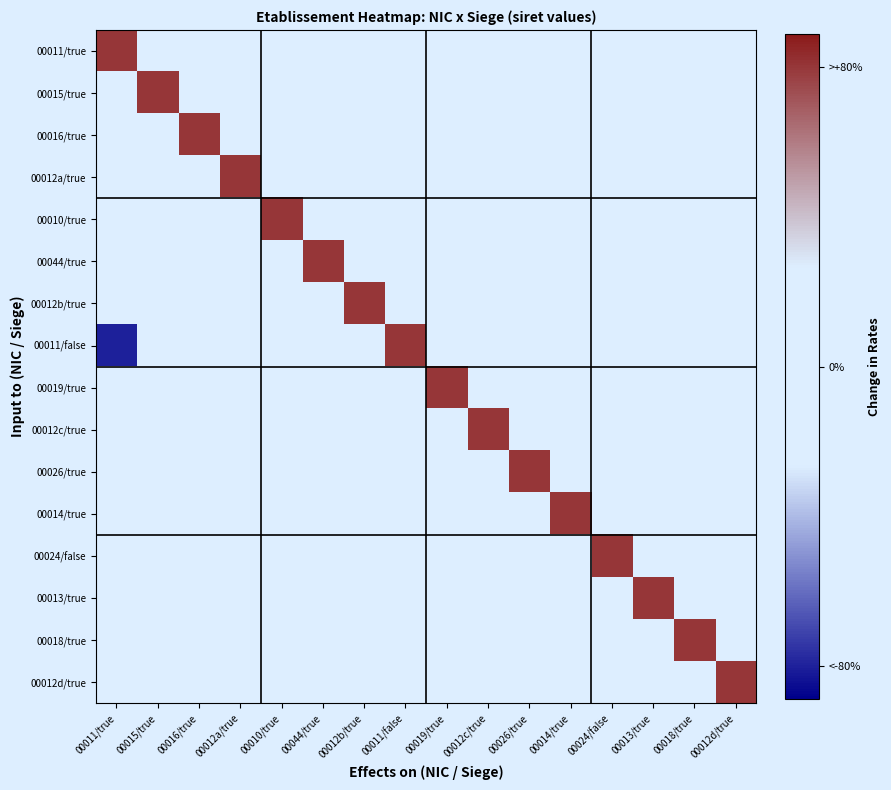

What is the total value across all series at 00015/true?

90